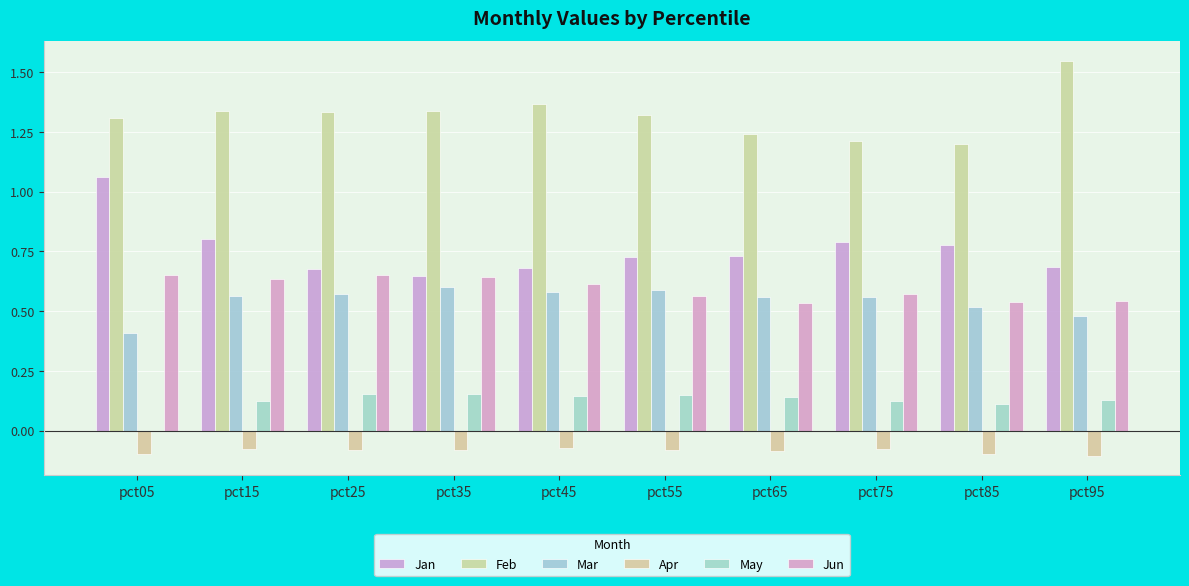

Which series has the widest spread of values?

Jan